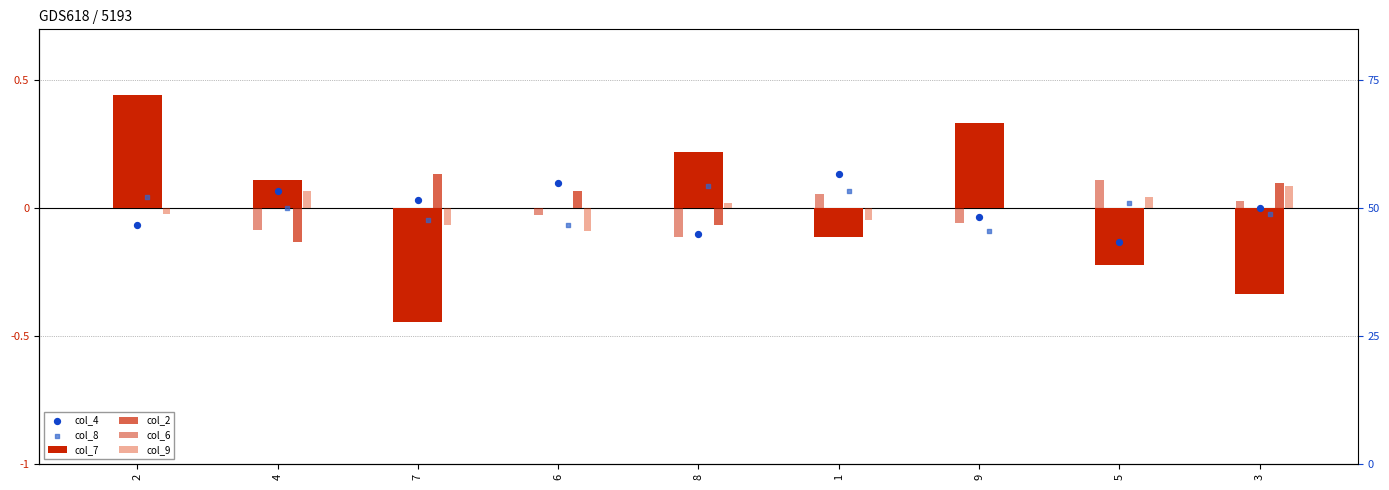

Is the value of col_6 at 3 greater than the value of col_2 at 7?

No